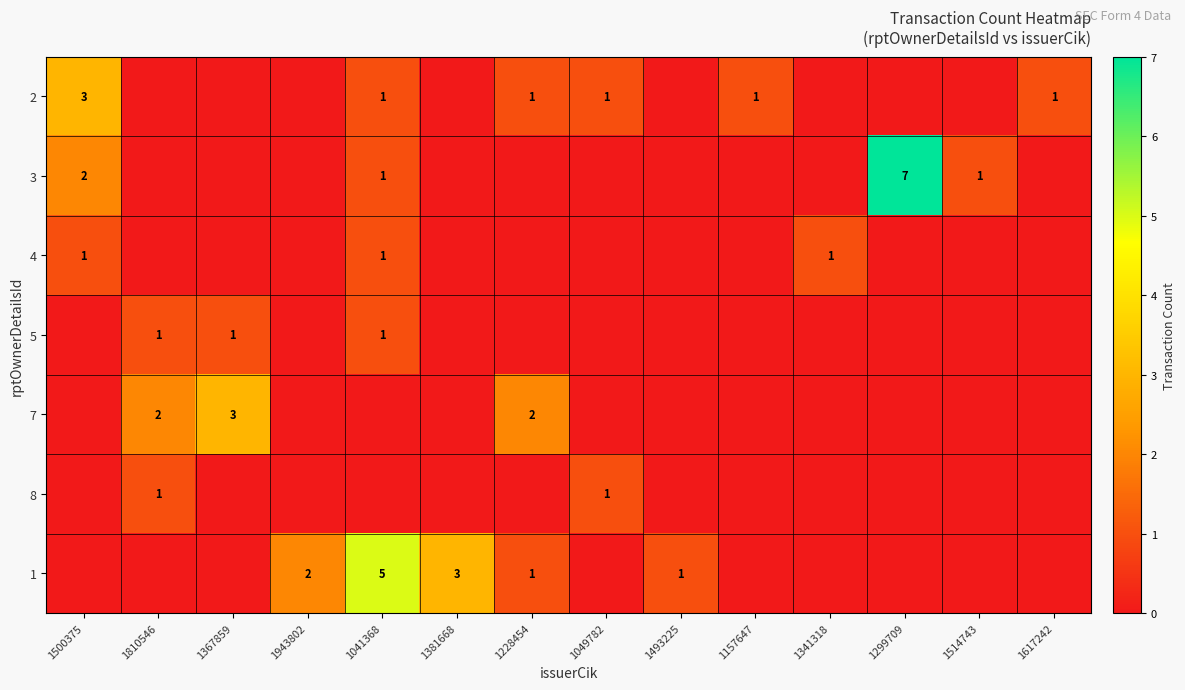

The value of 1 at 1228454 is 2. True or false?

False